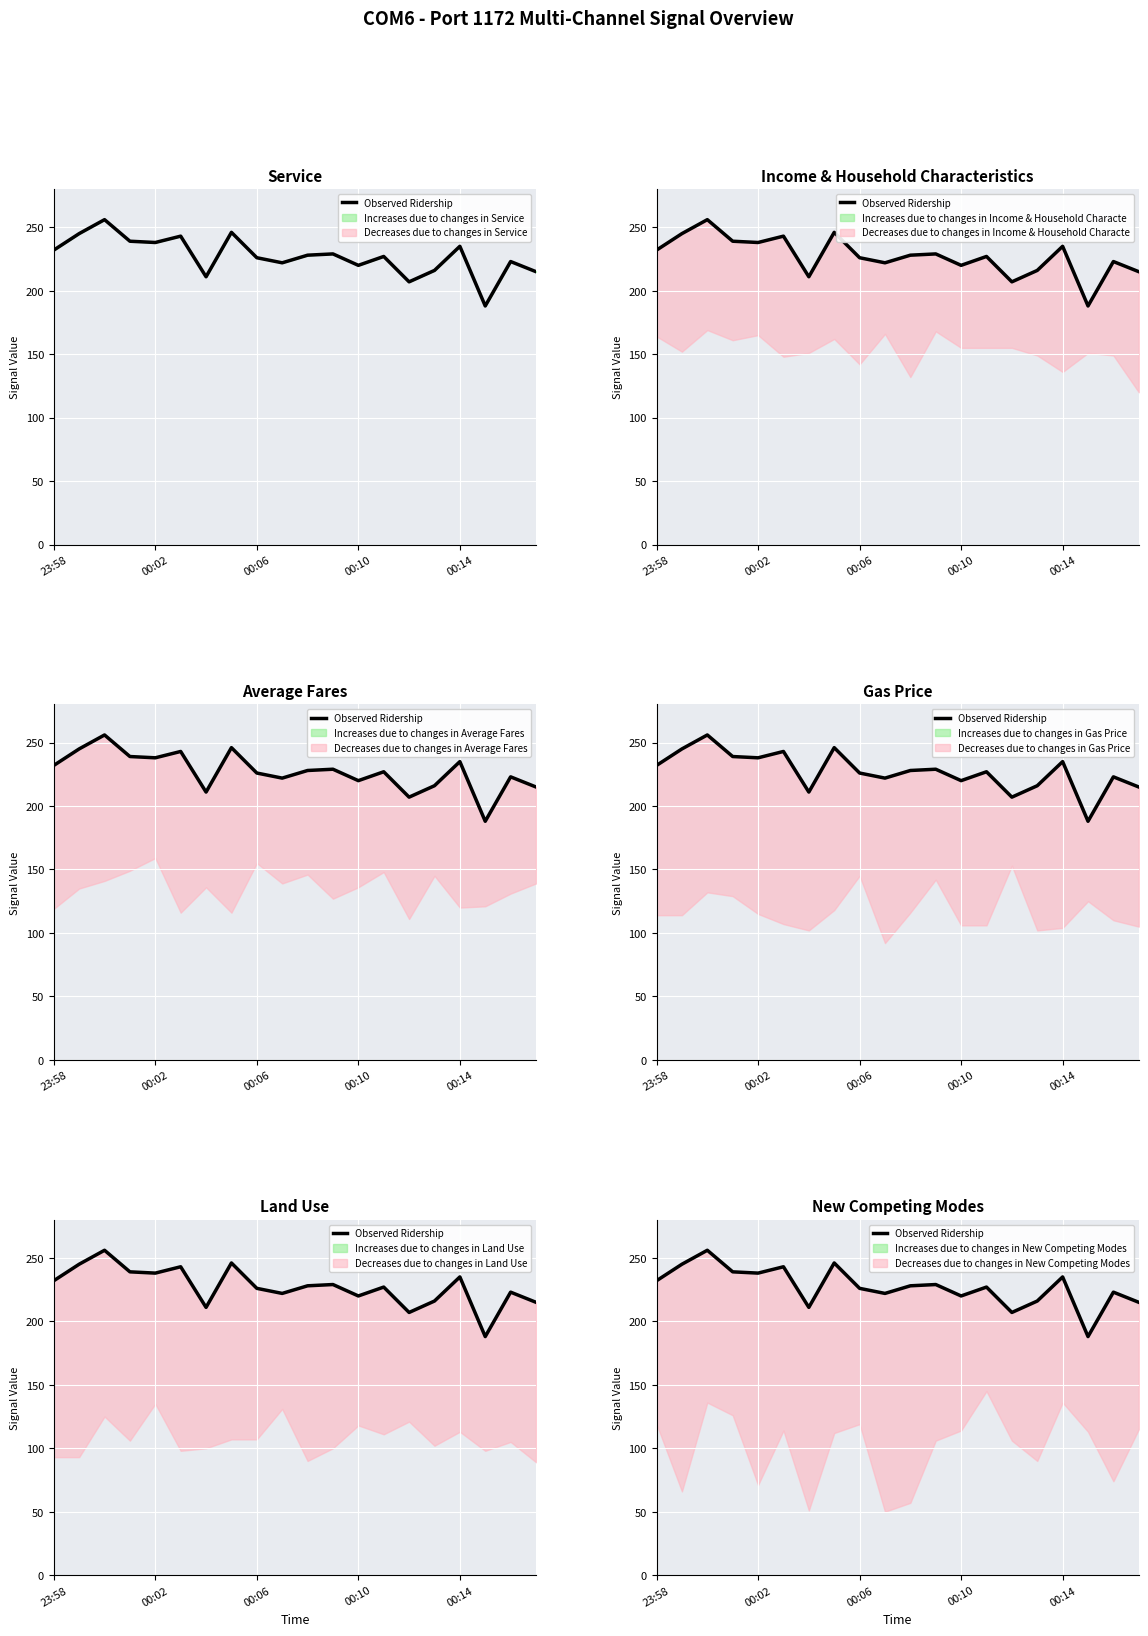

Approximately how many times larger is the value at 14 compared to 00:02?

0.8